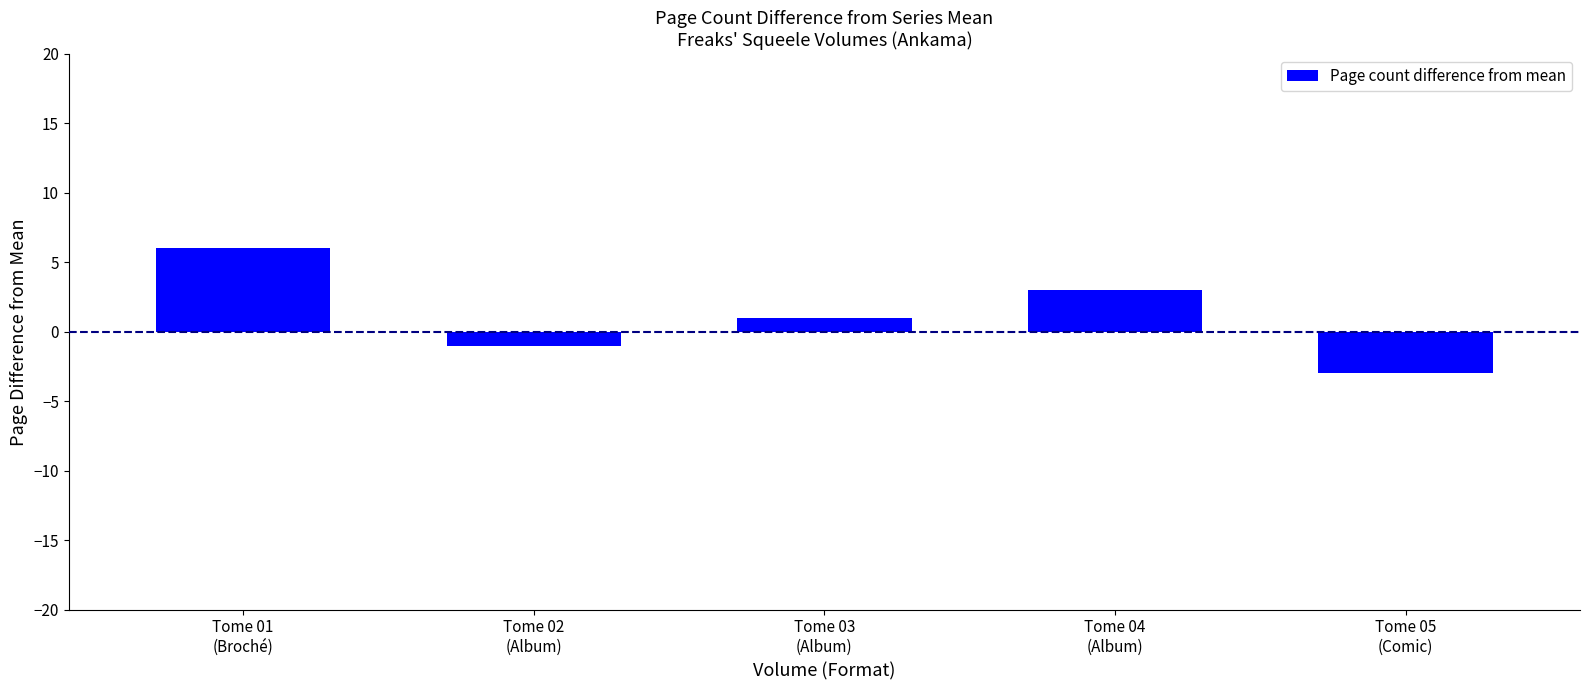

List the labels in order of value, smallest first.

Tome 05
(Comic), Tome 02
(Album), Tome 03
(Album), Tome 04
(Album), Tome 01
(Broché)